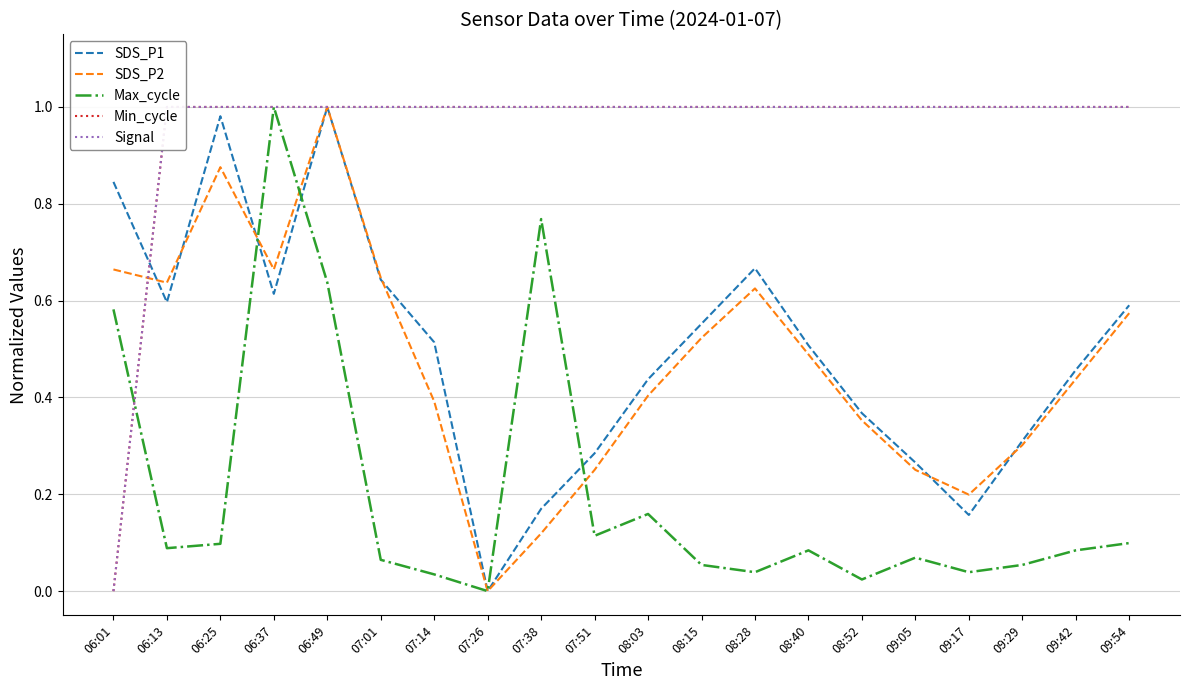

Reading left to right, extract all data points from this chart.

SDS_P1: 0.8	0.6	1.0	0.6	1.0	0.6	0.5	0.0	0.2	0.3	0.4	0.6	0.7	0.5	0.4	0.3	0.2	0.3	0.5	0.6
SDS_P2: 0.7	0.6	0.9	0.7	1.0	0.6	0.4	0.0	0.1	0.3	0.4	0.5	0.6	0.5	0.4	0.3	0.2	0.3	0.4	0.6
Max_cycle: 0.6	0.1	0.1	1.0	0.6	0.1	0.0	0.0	0.8	0.1	0.2	0.1	0.0	0.1	0.0	0.1	0.0	0.1	0.1	0.1
Min_cycle: 0.0	1.0	1.0	1.0	1.0	1.0	1.0	1.0	1.0	1.0	1.0	1.0	1.0	1.0	1.0	1.0	1.0	1.0	1.0	1.0
Signal: 0.0	1.0	1.0	1.0	1.0	1.0	1.0	1.0	1.0	1.0	1.0	1.0	1.0	1.0	1.0	1.0	1.0	1.0	1.0	1.0